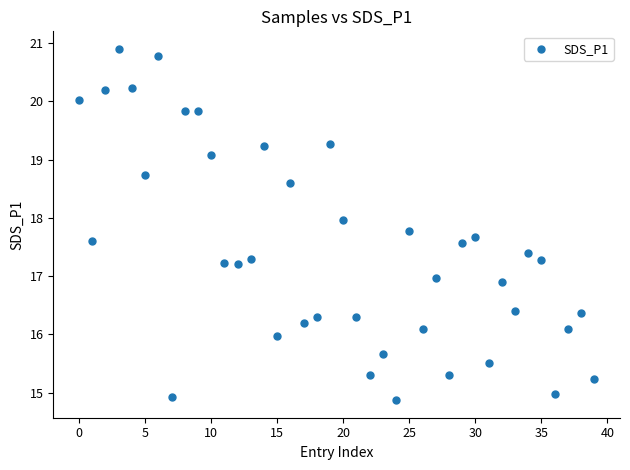

What is the range of Y values (max minus min)?

6.0